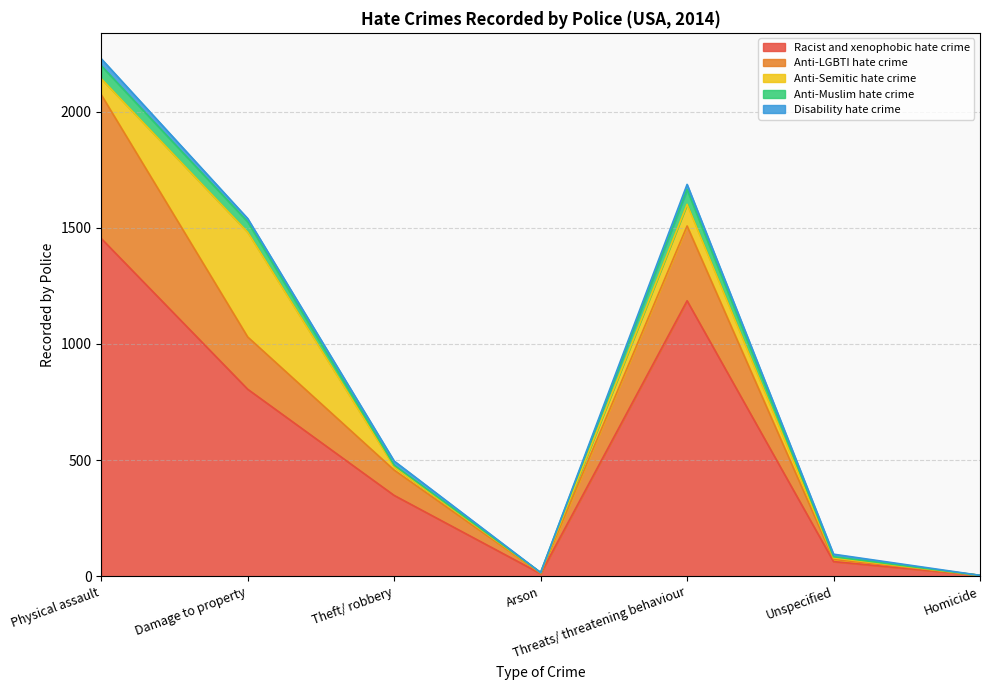

Which series has the largest total across all categories?

Racist and xenophobic hate crime